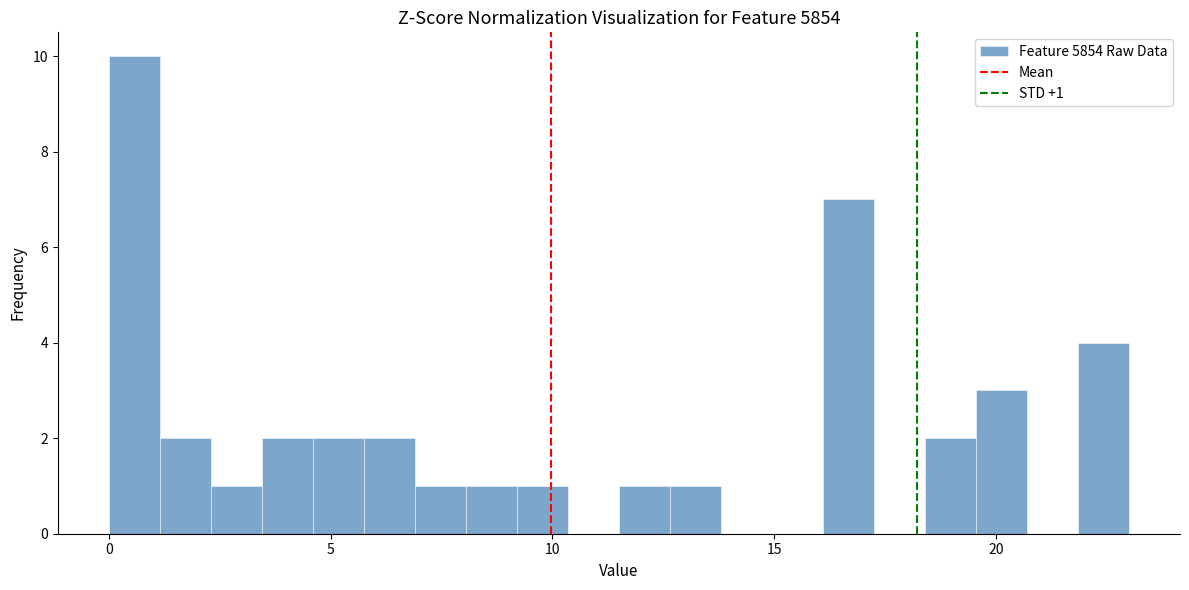

Read against the x-axis, roughly where is the centre of the tallest bar?

0.5